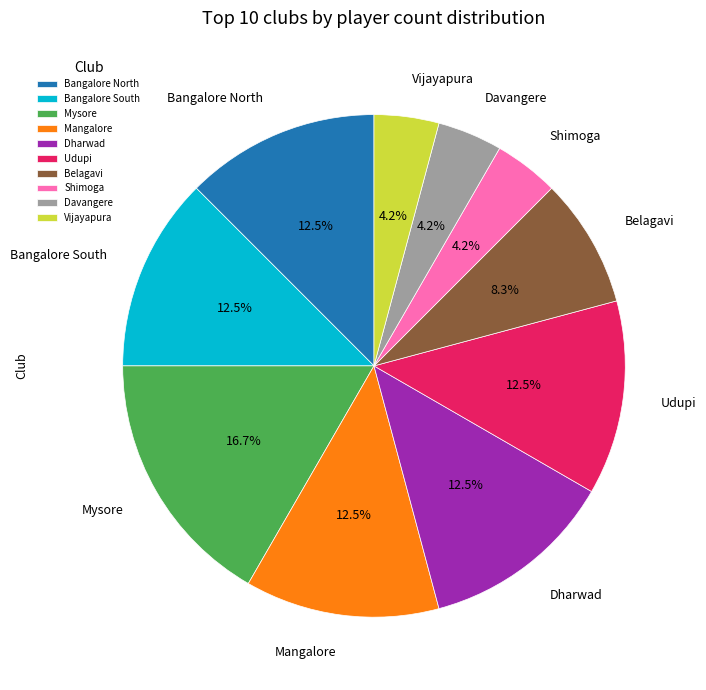

The Mysore slice represents 17% of the pie. True or false?

True